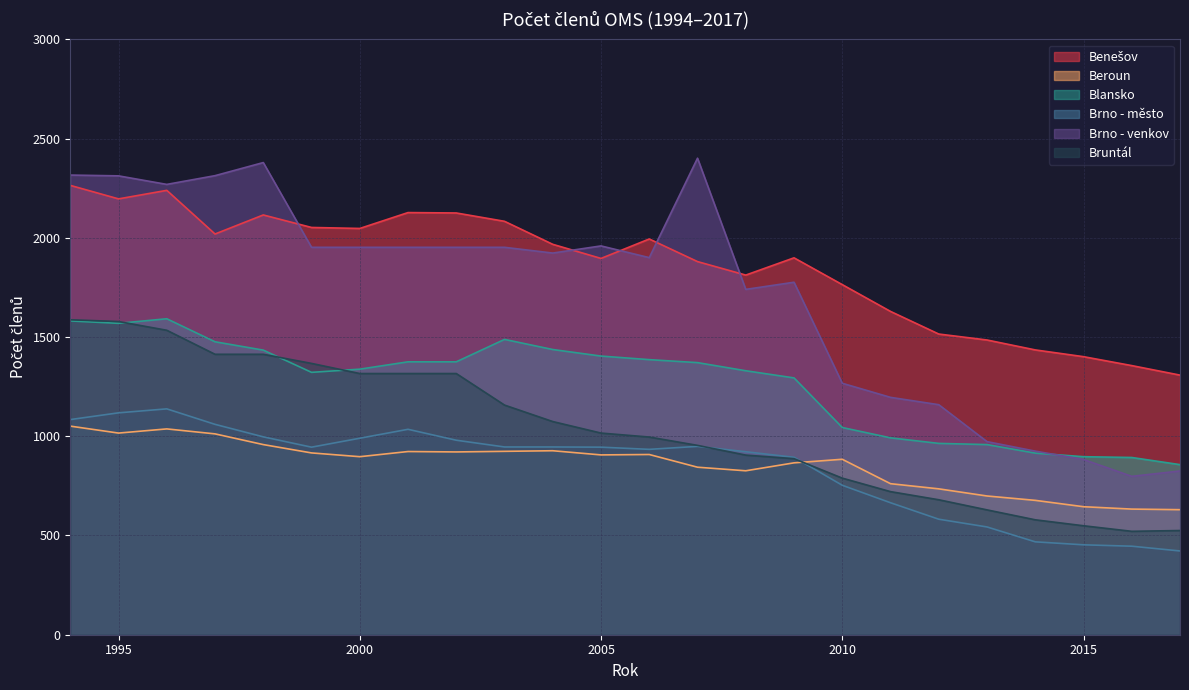

The value of Brno - město at 2005 is 1461. True or false?

False